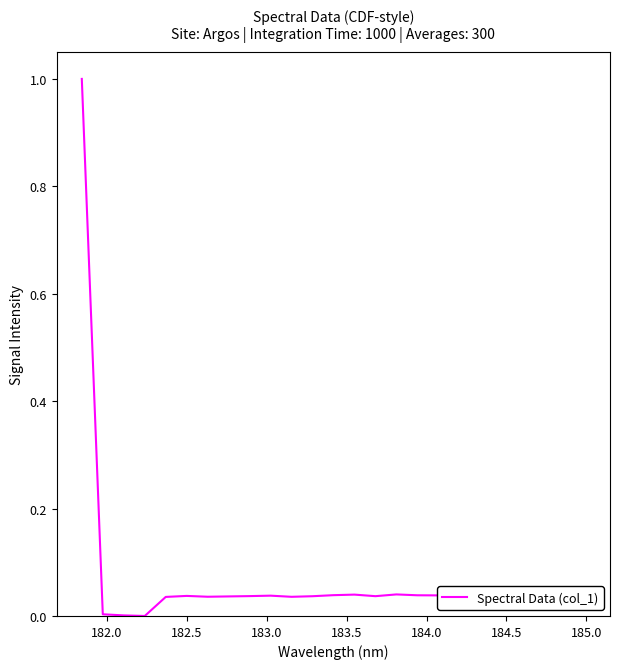

What is the difference between the maximum and minimum values?

1.0